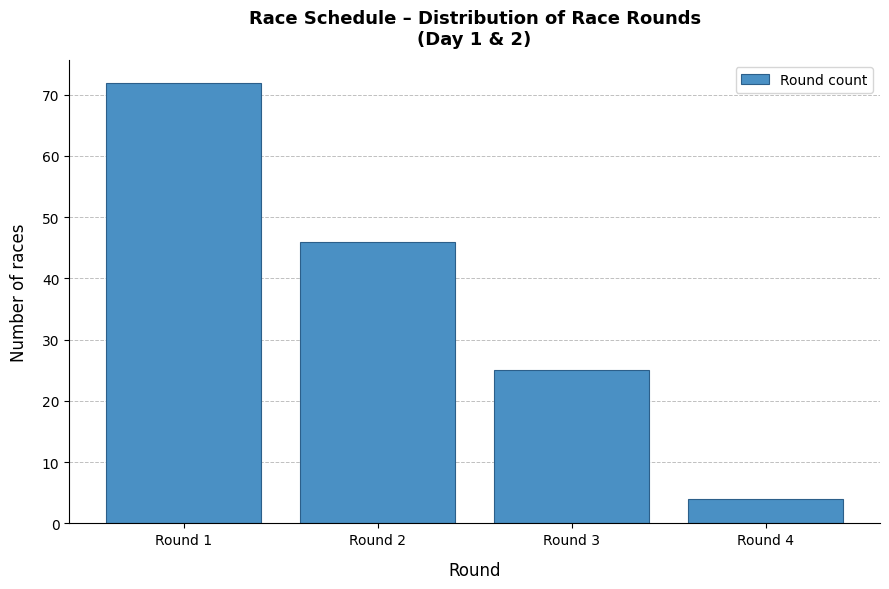

How tall is the bar that spans 0.5 to 1.5 on the x-axis? The values are not printed on the chart, so give them approximately, as read against the axis.

72